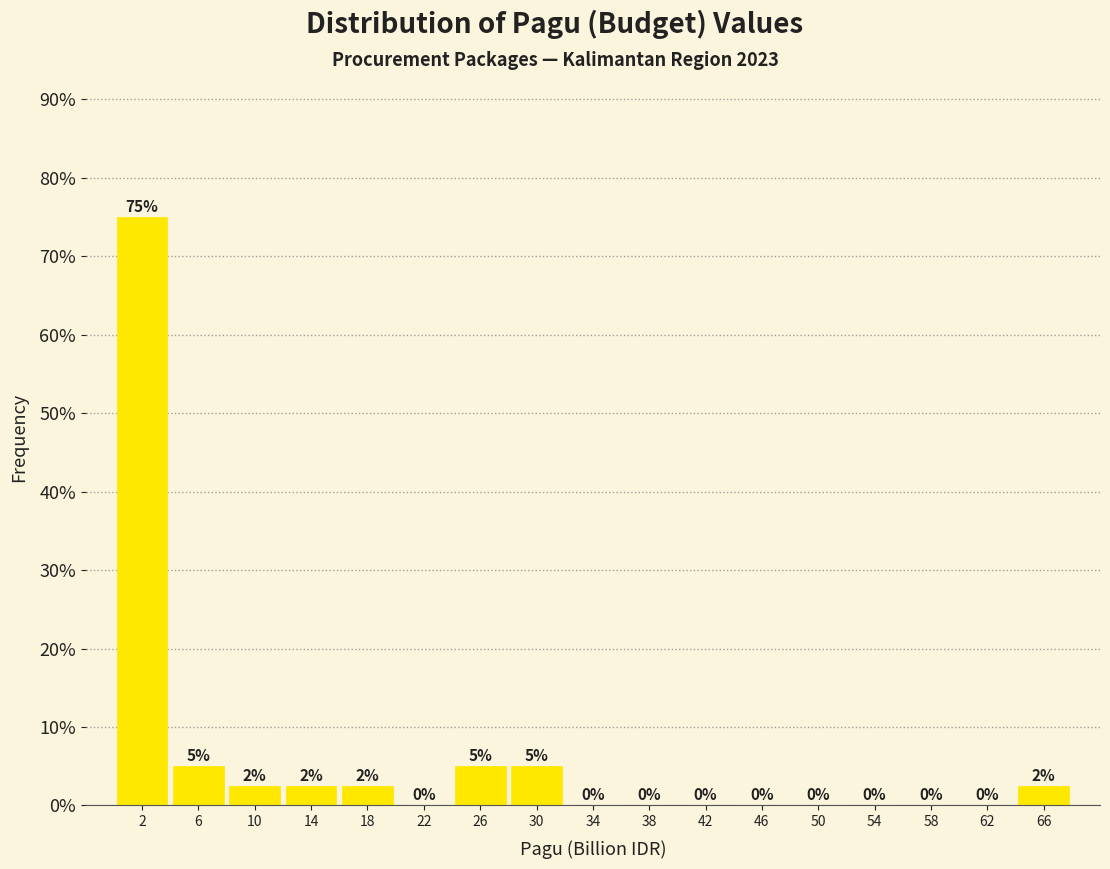

Which range on the x-axis has the tallest bar?

0 to 4